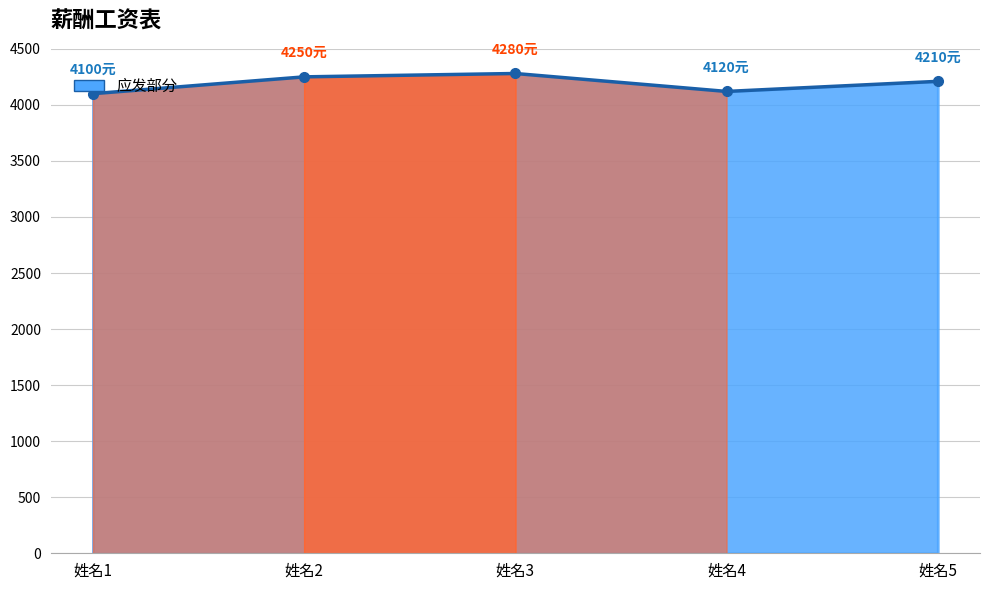

List the series in order of their overall mean, highest first.

应发部分, 实发工资